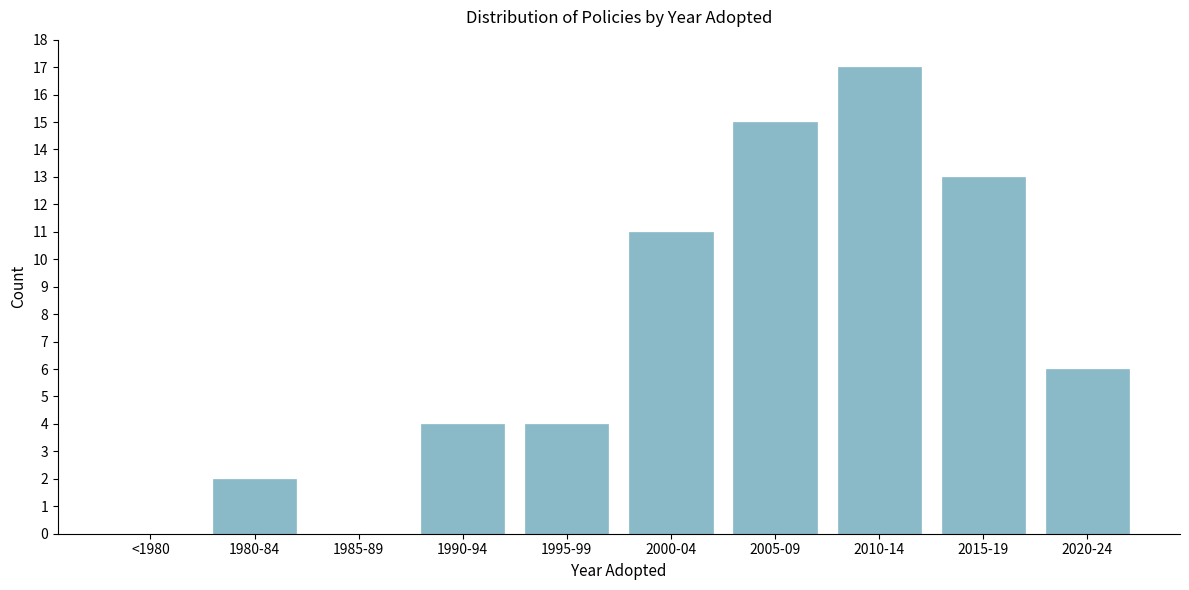

Reading left to right, extract all data points from this chart.

<1980=0	1980-84=2	1985-89=0	1990-94=4	1995-99=4	2000-04=11	2005-09=15	2010-14=17	2015-19=13	2020-24=6